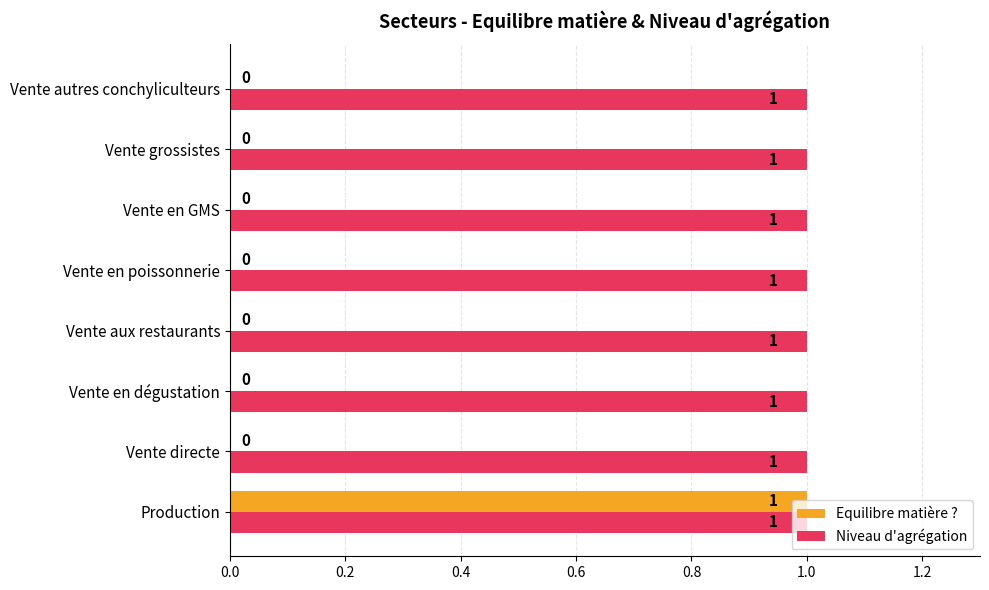

The Equilibre matière ? series shows 0 at Vente directe. True or false?

True